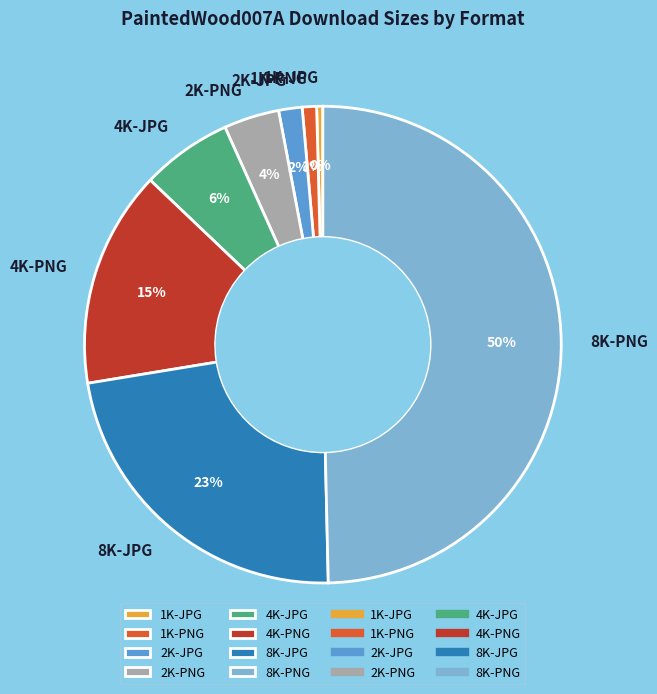

To the nearest percent, what is the difference between the 8K-PNG and 8K-JPG slice percentages?

27%